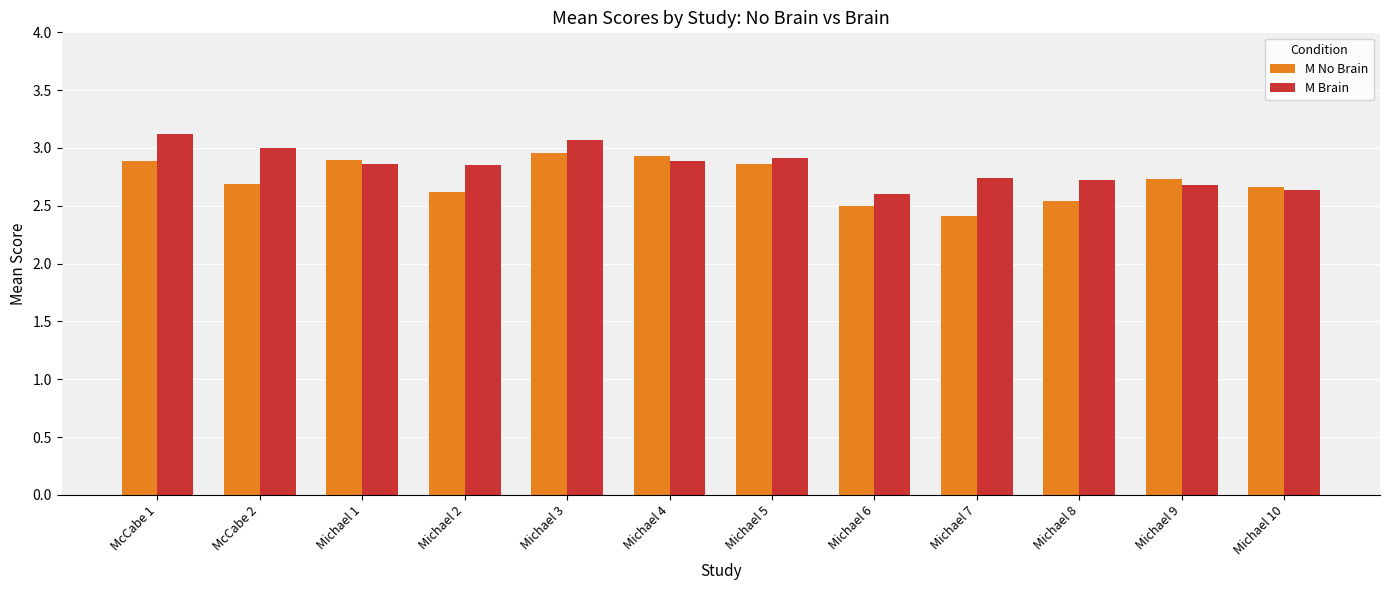

What is the difference between the M No Brain values at Michael 6 and McCabe 1?

0.4